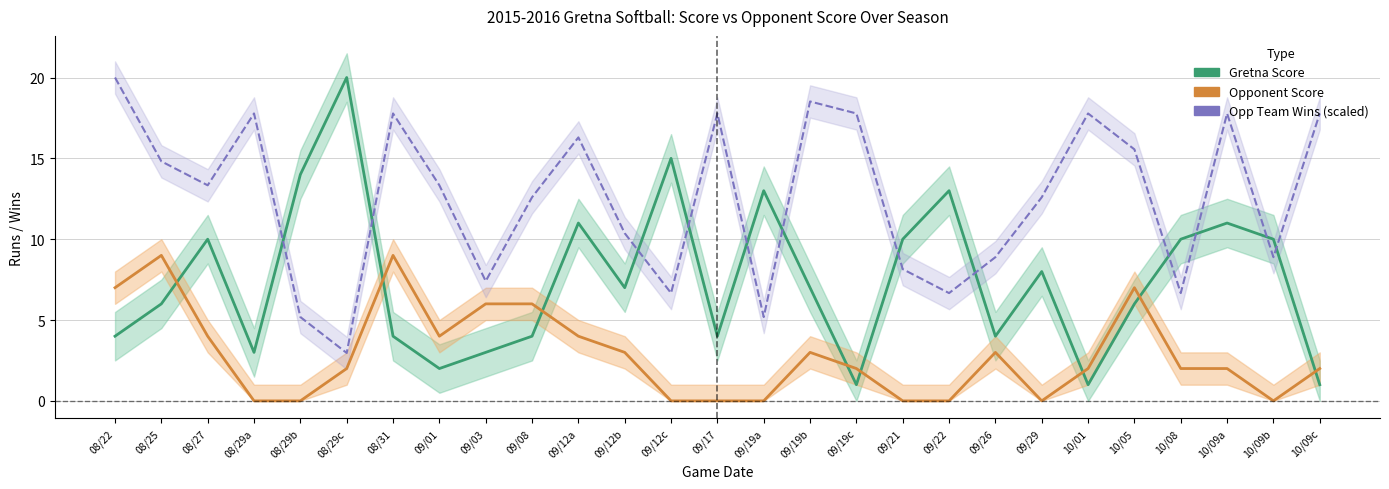

At which category does Opp Team Wins (scaled) reach its first local peak?

08/29a